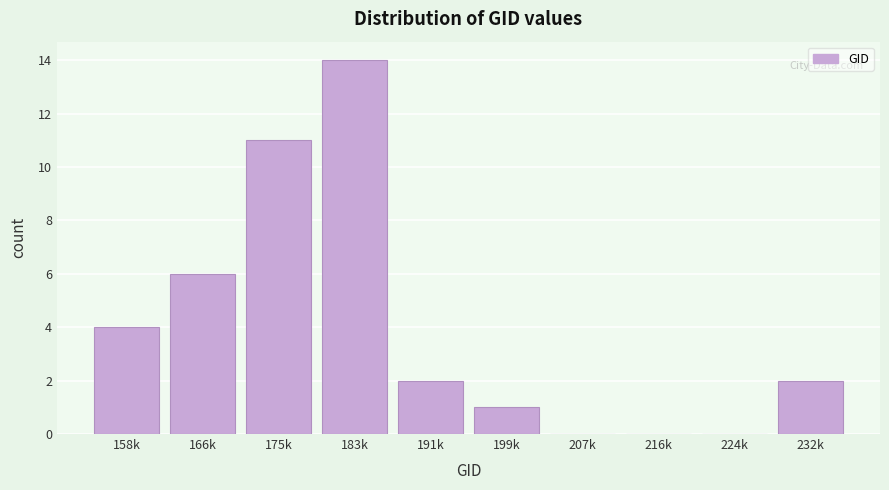

Reading right to left, extract all data points from this chart.

232k=2	224k=0	216k=0	207k=0	199k=1	191k=2	183k=14	175k=11	166k=6	158k=4